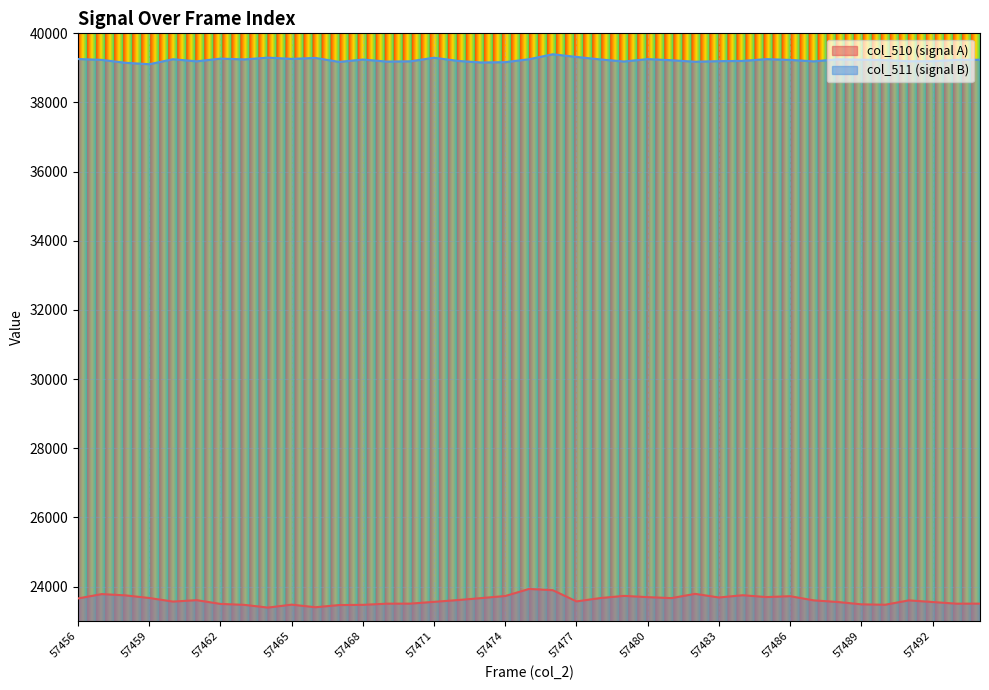

True or false: col_510 and col_511 cross at least once.

False